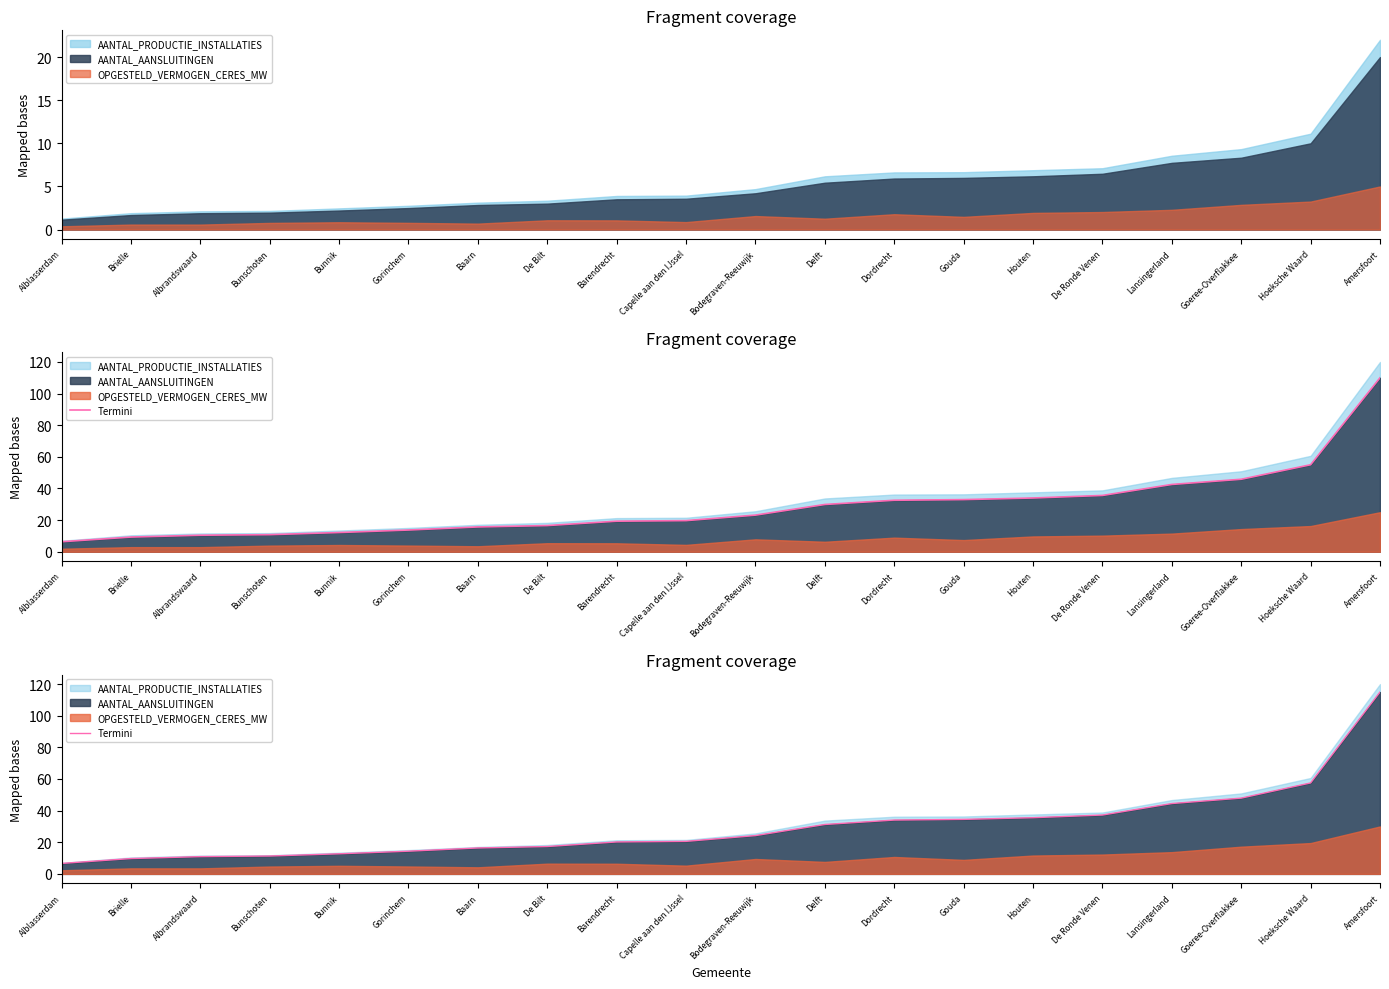

What is the change in value from Barendrecht to Gouda?

+14.3